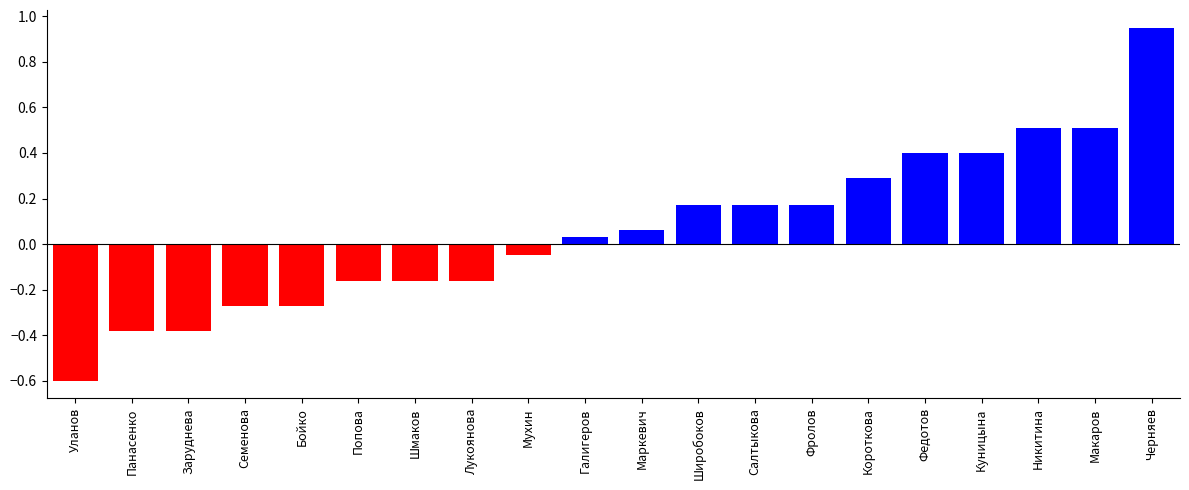

What is the sum of all values?

1.2